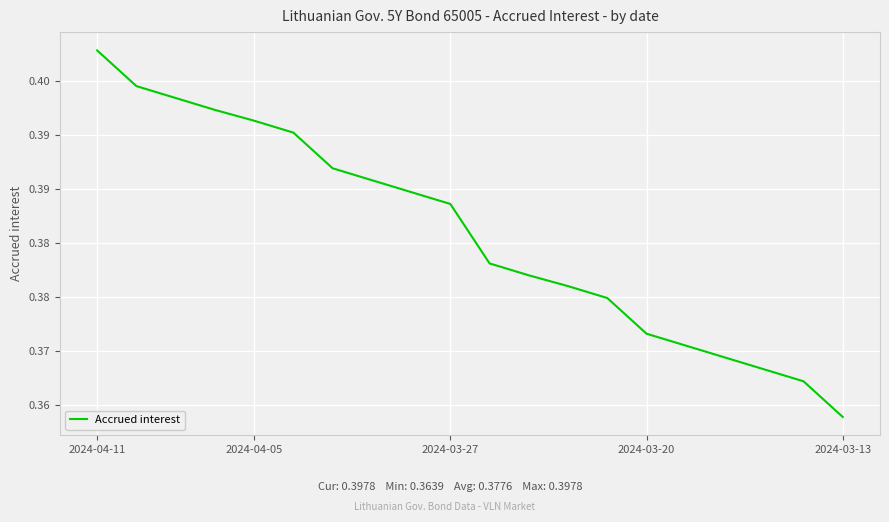

Does the chart display data point markers on the line(s)?

No